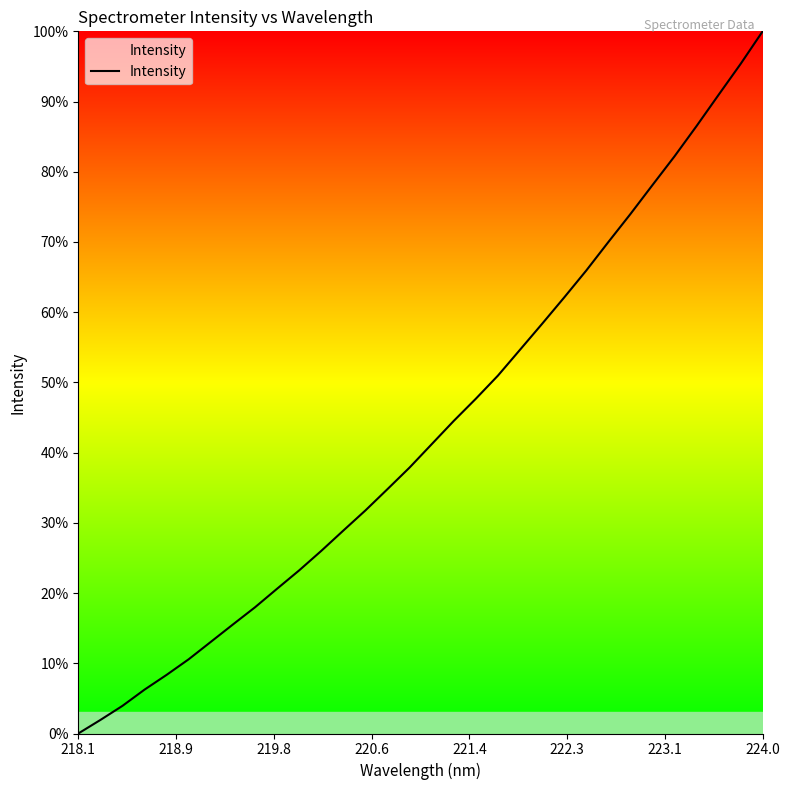

What is the maximum value shown in the chart?

100.0